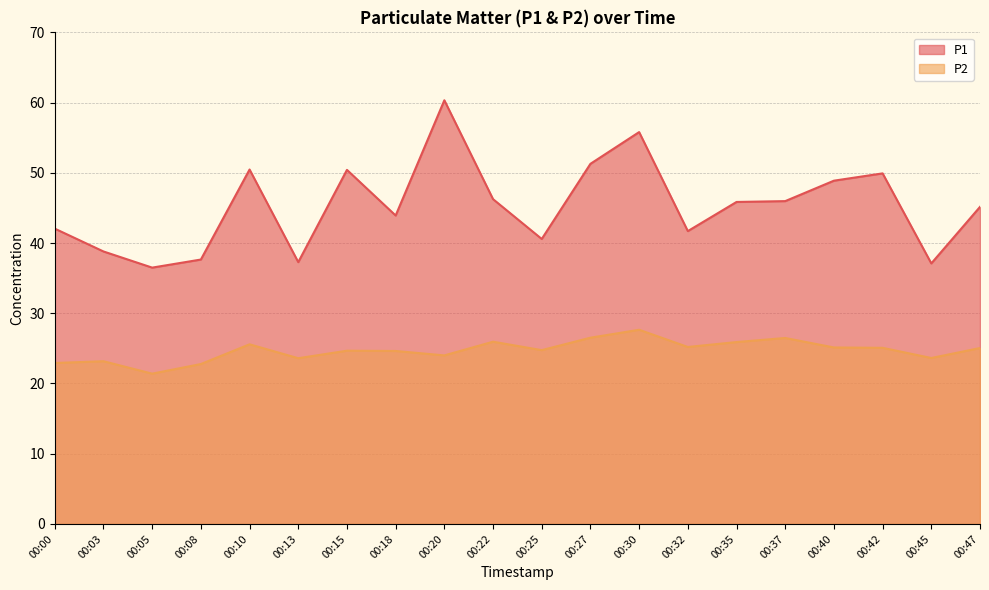

Reading left to right, extract all data points from this chart.

P1: 42.0	38.8	36.5	37.6	50.5	37.3	50.4	43.9	60.3	46.2	40.6	51.3	55.8	41.7	45.9	46.0	48.9	49.9	37.1	45.1
P2: 22.9	23.2	21.4	22.8	25.6	23.6	24.7	24.6	24.0	25.9	24.8	26.5	27.6	25.2	25.9	26.5	25.1	25.1	23.6	25.1